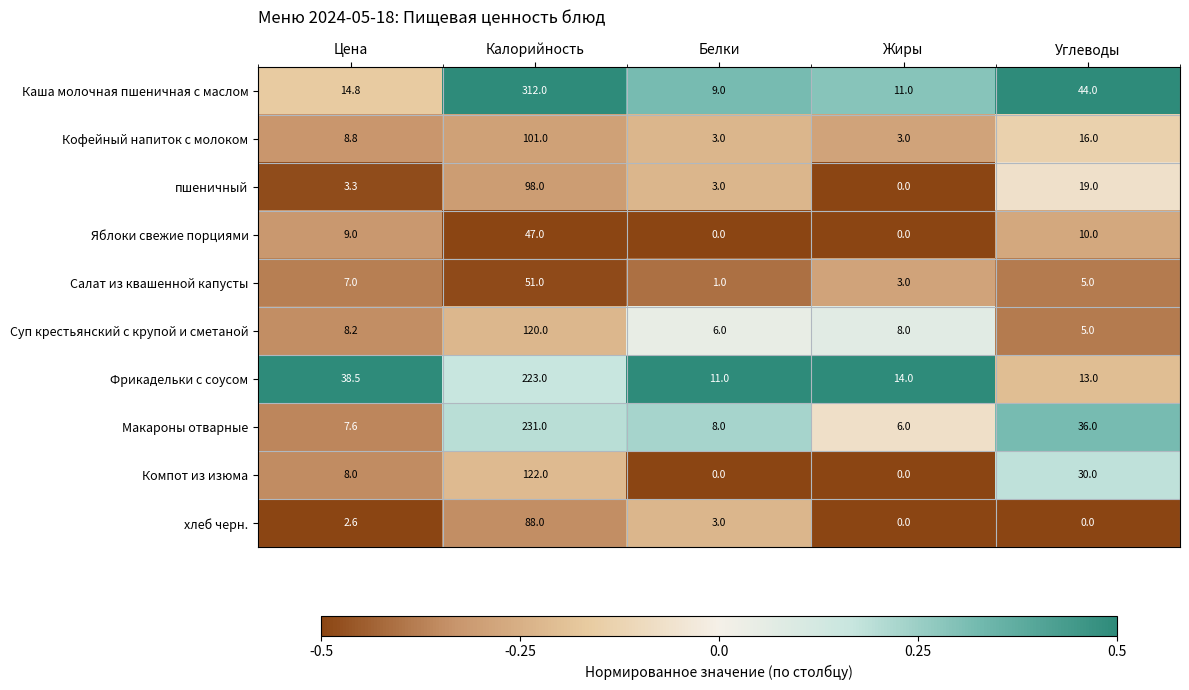

Read the Макароны отварные value at Калорийность.

231.0